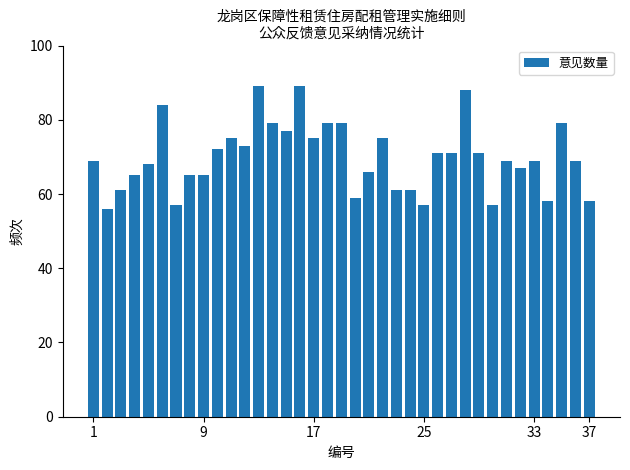

What is the maximum value shown in the chart?

89